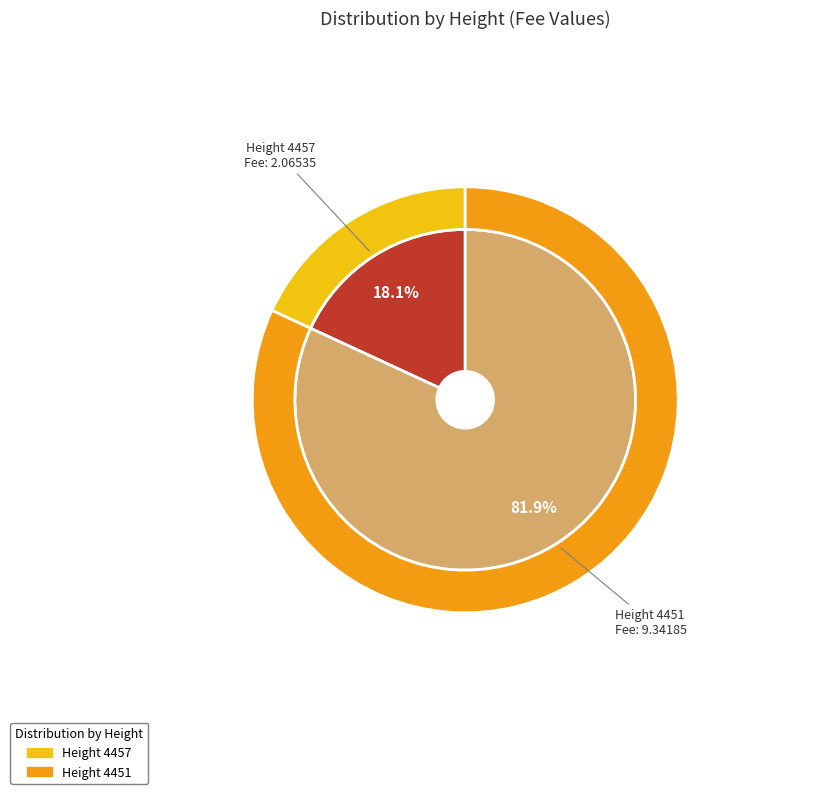

What percentage is the 4451 slice, to the nearest percent?

82%